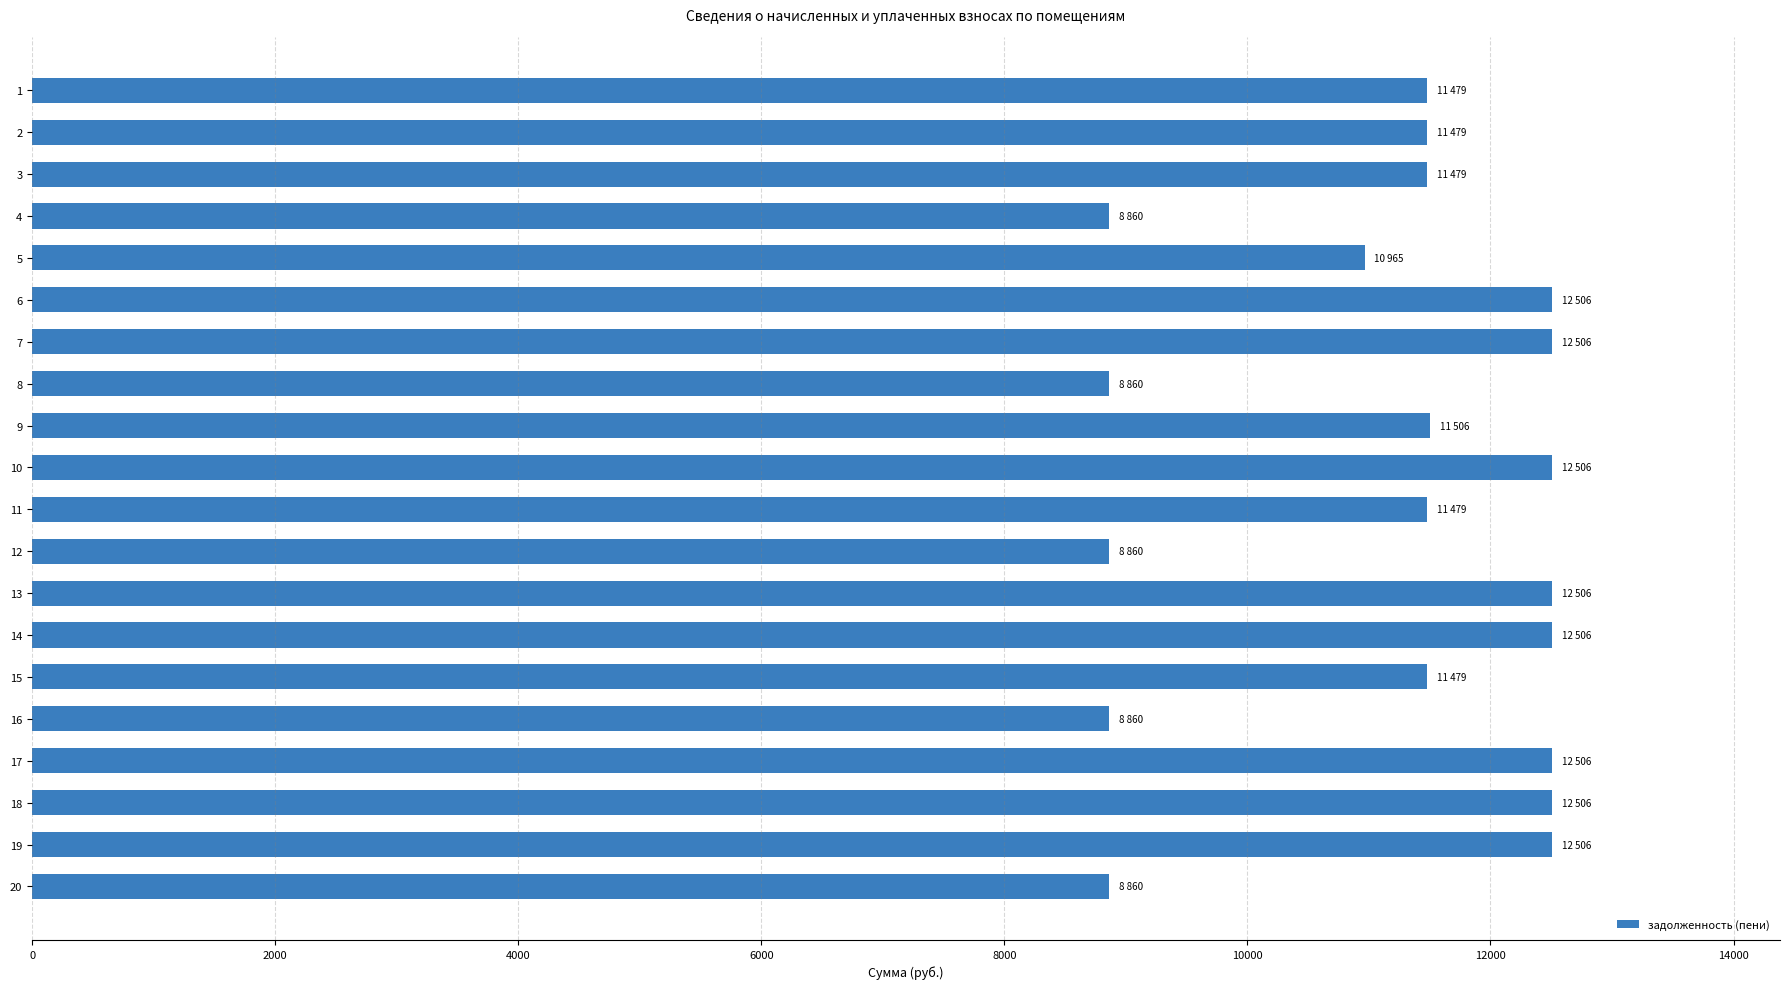

Is it true that the value at 12 is 8859.6?

True